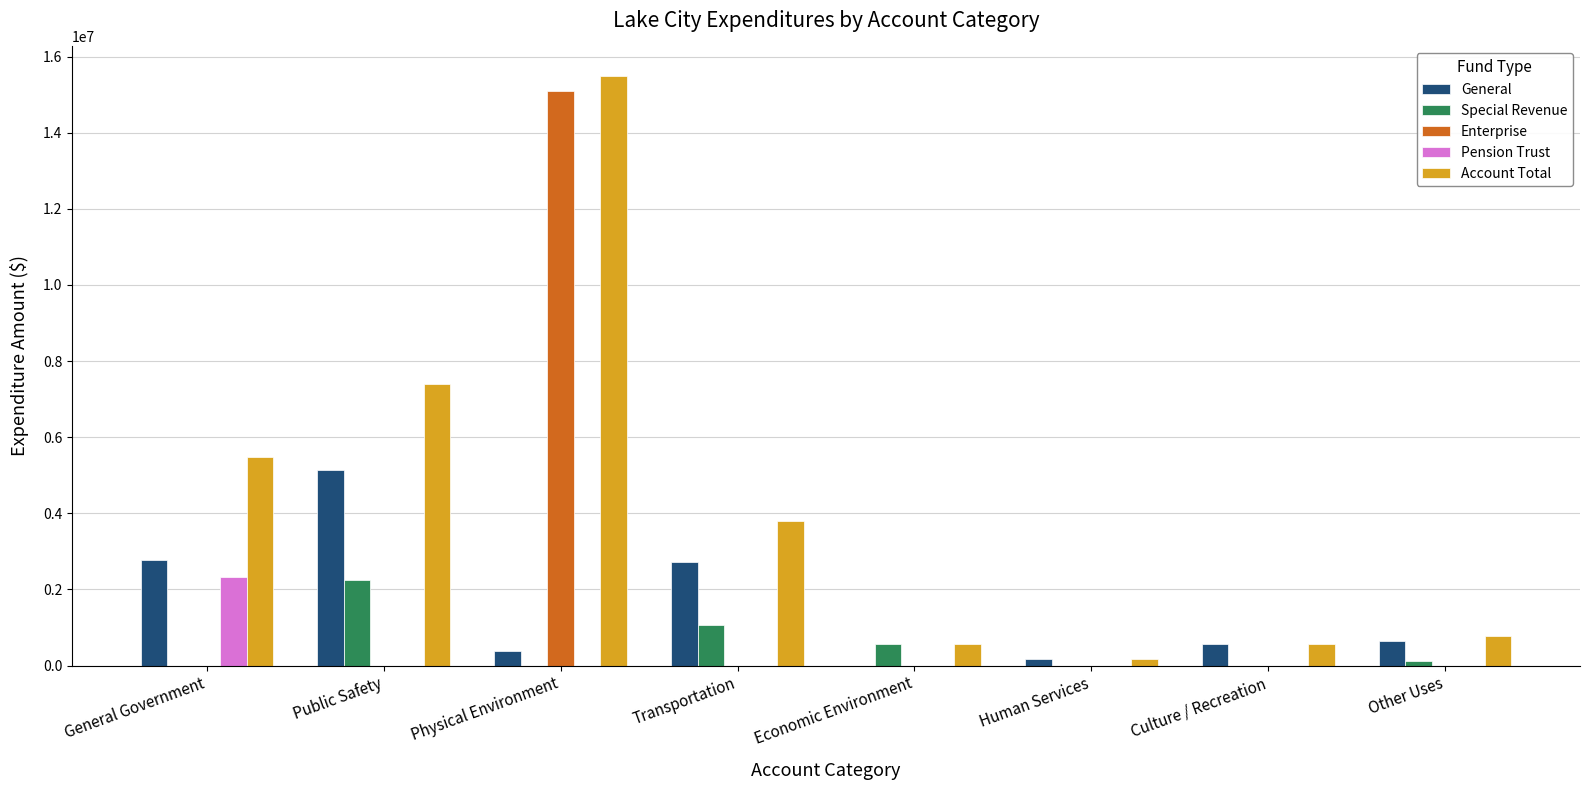

Which series changed the most between Physical Environment and Other Uses?

Enterprise